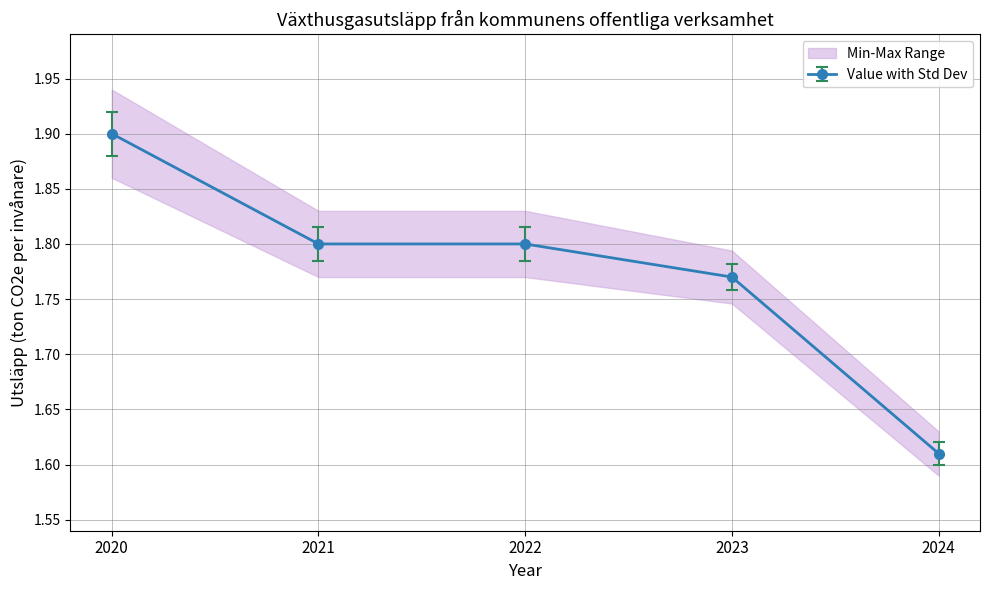

Does the chart have visible grid lines?

Yes